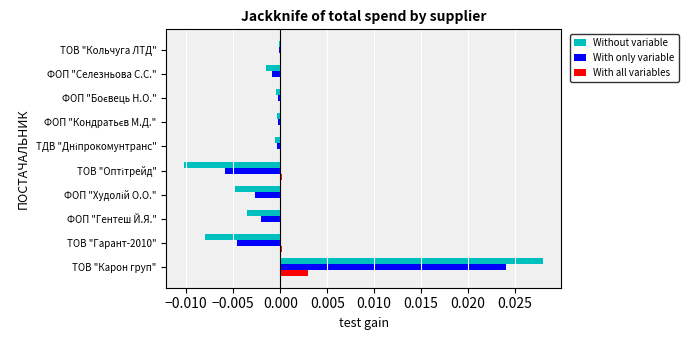

At which category is the sum across all series the highest?

ТОВ "Карон груп"